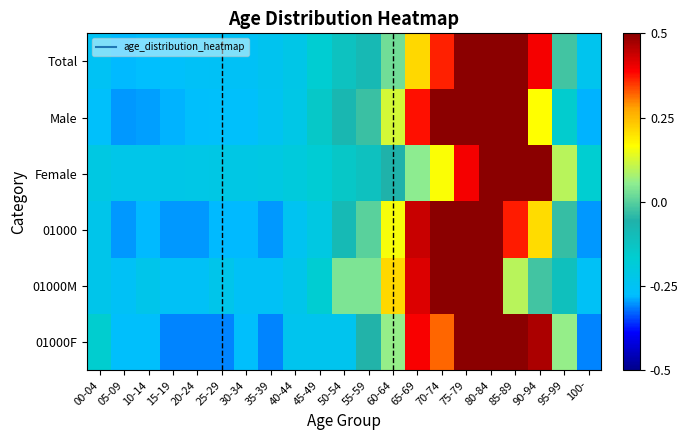

Reading right to left, extract all data points from this chart.

Total: 100-=-0.2	95-99=-0.0	90-94=0.4	85-89=0.7	80-84=0.7	75-79=0.5	70-74=0.4	65-69=0.2	60-64=0.0	55-59=-0.1	50-54=-0.1	45-49=-0.2	40-44=-0.2	35-39=-0.2	30-34=-0.3	25-29=-0.3	20-24=-0.3	15-19=-0.3	10-14=-0.3	05-09=-0.3	00-04=-0.3
Male: 100-=-0.3	95-99=-0.2	90-94=0.2	85-89=0.6	80-84=0.7	75-79=0.6	70-74=0.6	65-69=0.4	60-64=0.1	55-59=-0.0	50-54=-0.1	45-49=-0.1	40-44=-0.2	35-39=-0.2	30-34=-0.3	25-29=-0.3	20-24=-0.3	15-19=-0.3	10-14=-0.3	05-09=-0.3	00-04=-0.3
Female: 100-=-0.2	95-99=0.1	90-94=0.5	85-89=0.8	80-84=0.6	75-79=0.4	70-74=0.2	65-69=0.1	60-64=-0.1	55-59=-0.1	50-54=-0.1	45-49=-0.2	40-44=-0.2	35-39=-0.2	30-34=-0.2	25-29=-0.2	20-24=-0.2	15-19=-0.2	10-14=-0.2	05-09=-0.2	00-04=-0.2
01000: 100-=-0.3	95-99=-0.0	90-94=0.2	85-89=0.4	80-84=0.7	75-79=0.7	70-74=0.6	65-69=0.4	60-64=0.2	55-59=0.0	50-54=-0.1	45-49=-0.2	40-44=-0.2	35-39=-0.3	30-34=-0.3	25-29=-0.3	20-24=-0.3	15-19=-0.3	10-14=-0.3	05-09=-0.3	00-04=-0.2
01000M: 100-=-0.3	95-99=-0.1	90-94=-0.0	85-89=0.1	80-84=0.6	75-79=0.6	70-74=0.7	65-69=0.4	60-64=0.2	55-59=0.0	50-54=0.0	45-49=-0.2	40-44=-0.2	35-39=-0.3	30-34=-0.3	25-29=-0.2	20-24=-0.3	15-19=-0.3	10-14=-0.2	05-09=-0.3	00-04=-0.2
01000F: 100-=-0.3	95-99=0.1	90-94=0.5	85-89=0.7	80-84=0.7	75-79=0.7	70-74=0.3	65-69=0.4	60-64=0.1	55-59=-0.1	50-54=-0.2	45-49=-0.2	40-44=-0.2	35-39=-0.3	30-34=-0.3	25-29=-0.3	20-24=-0.3	15-19=-0.3	10-14=-0.3	05-09=-0.3	00-04=-0.2